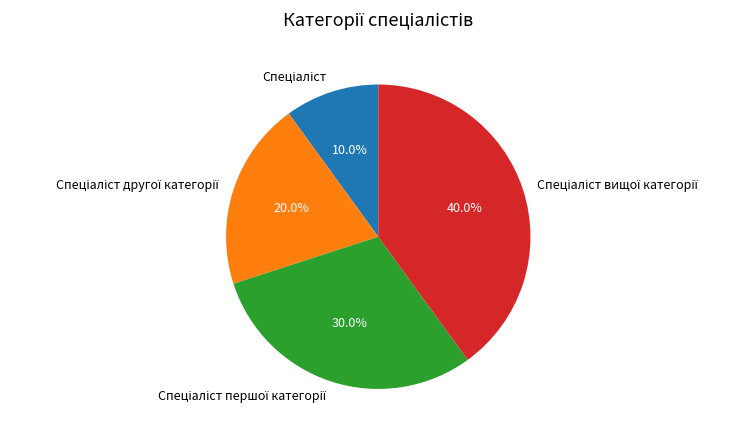

Does any single category account for the majority?

No